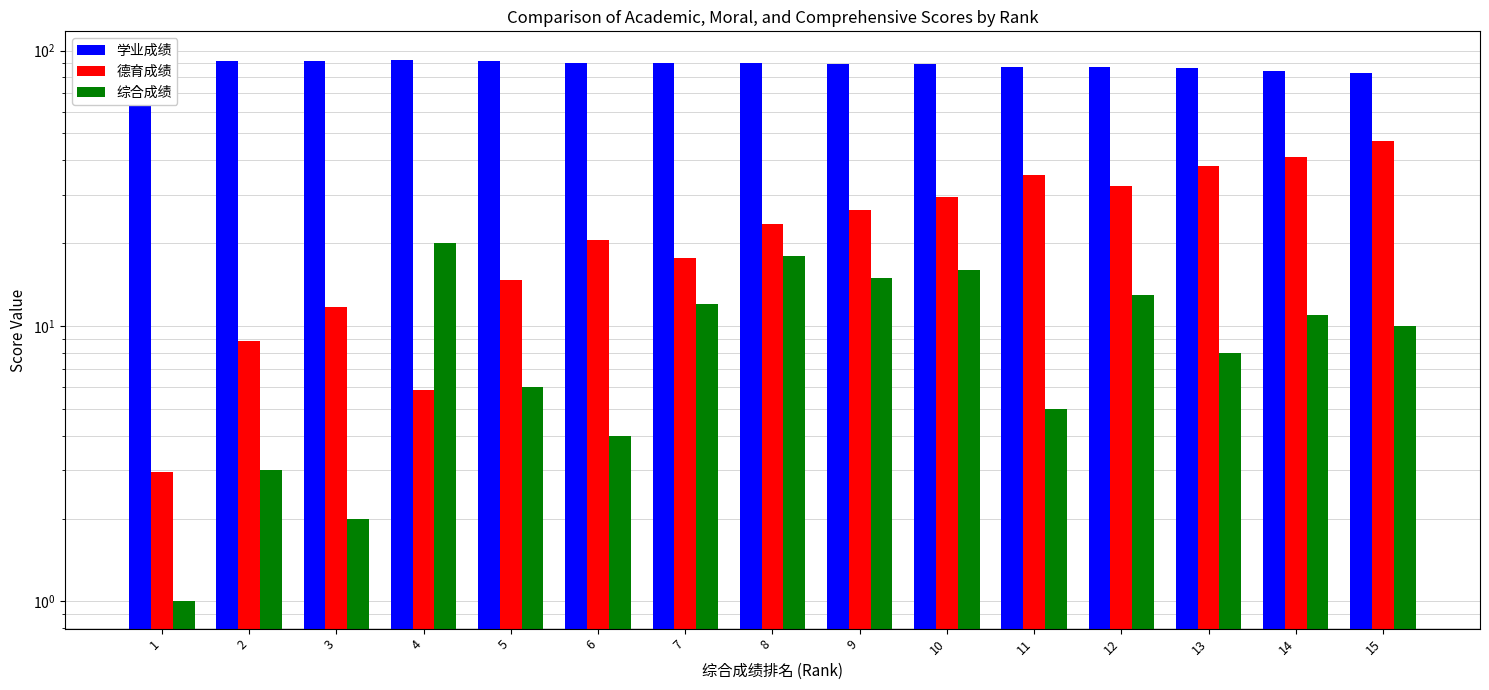

At how many categories does at least one series exceed 48?

15